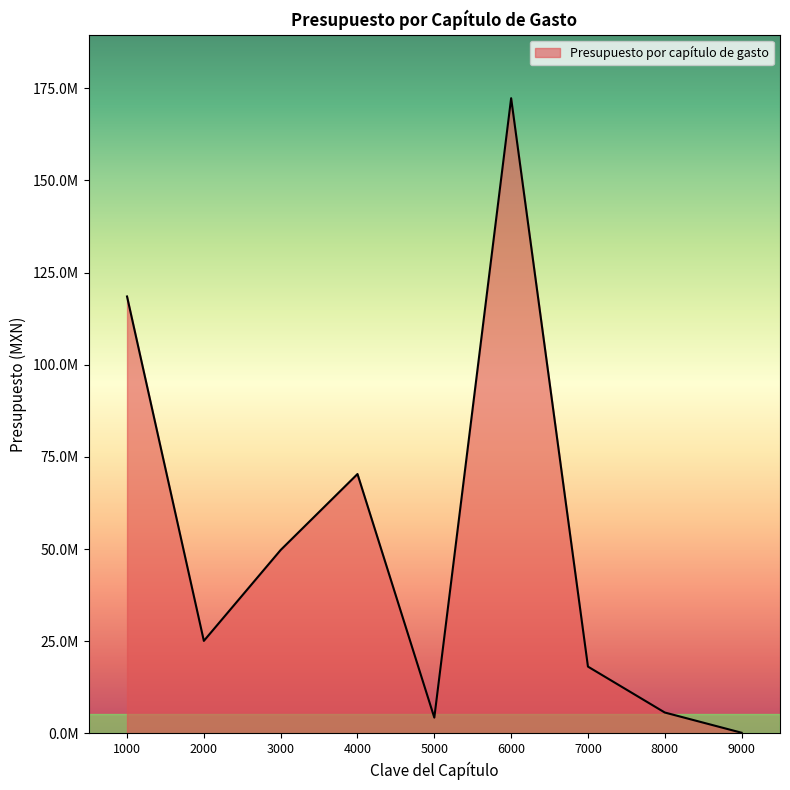

What is the difference between the maximum and minimum values?

172121308.5